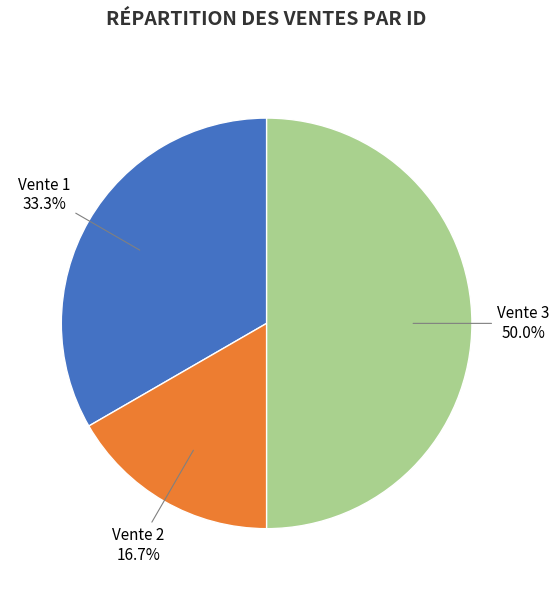

How many segments does this pie chart have?

3